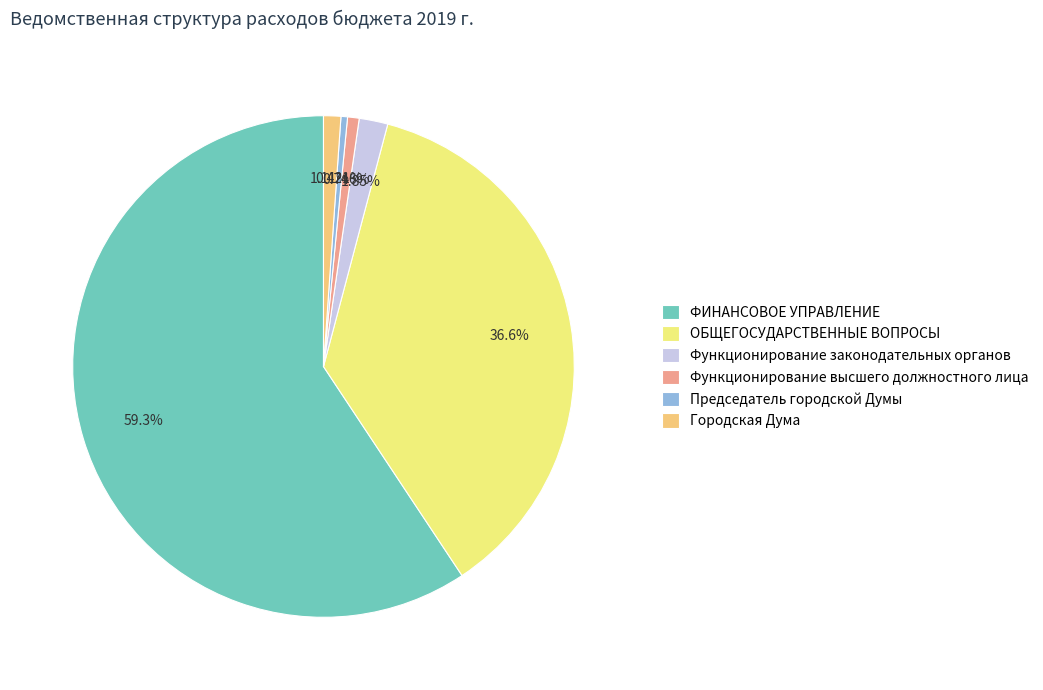

Between Функционирование высшего должностного лица and Функционирование законодательных органов, which is larger?

Функционирование законодательных органов